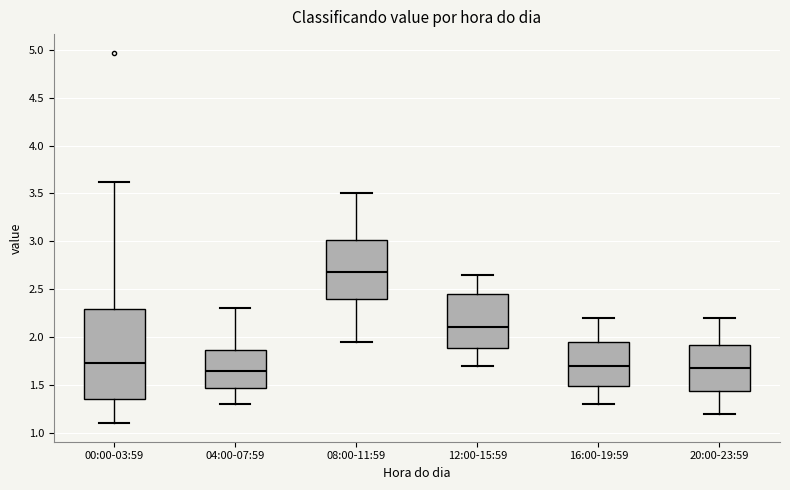

Where does the lower whisker of the box for 12:00-15:59 end on the y-axis? The values are not printed on the chart, so give them approximately, as read against the axis.

1.70